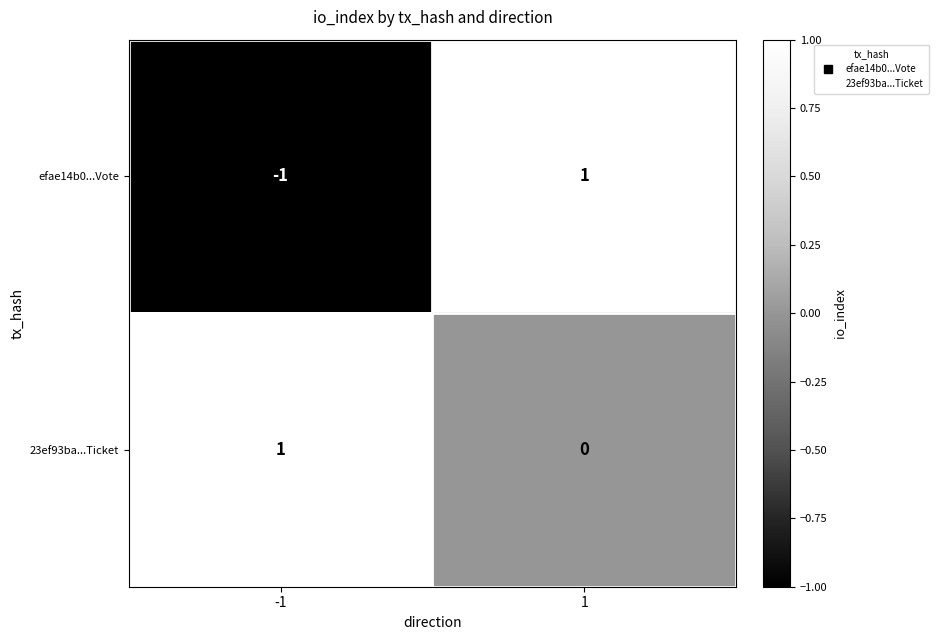

True or false: 23ef93ba...Ticket has a value of 2 at -1.

False